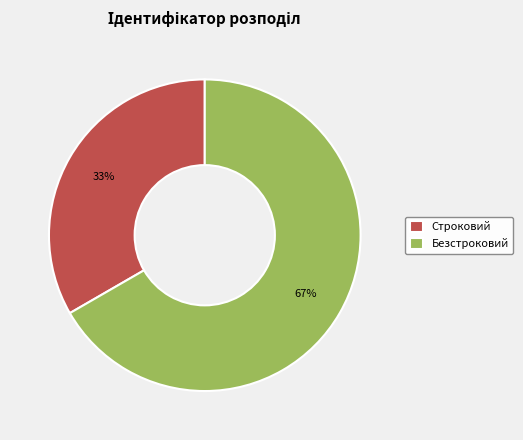

How many slices are in this pie chart?

2